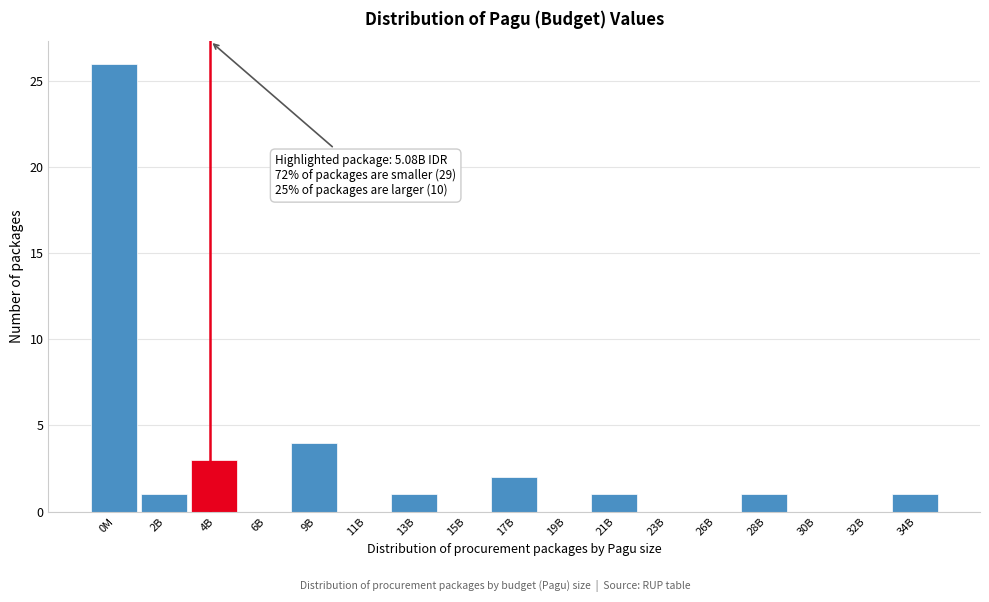

Reading left to right, list all the values displayed in this chart.

0M=26	2B=1	4B=3	6B=0	9B=4	11B=0	13B=1	15B=0	17B=2	19B=0	21B=1	23B=0	26B=0	28B=1	30B=0	32B=0	34B=1